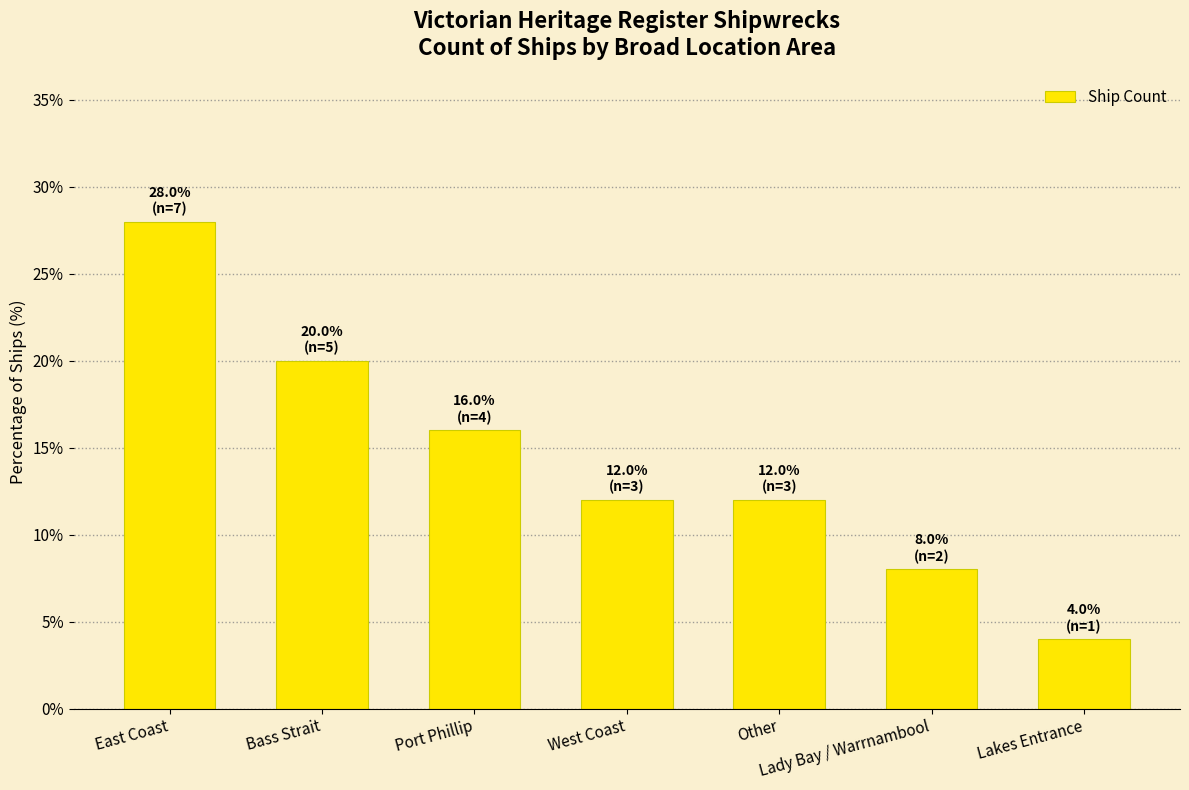

Where does the data first go above 12?

East Coast